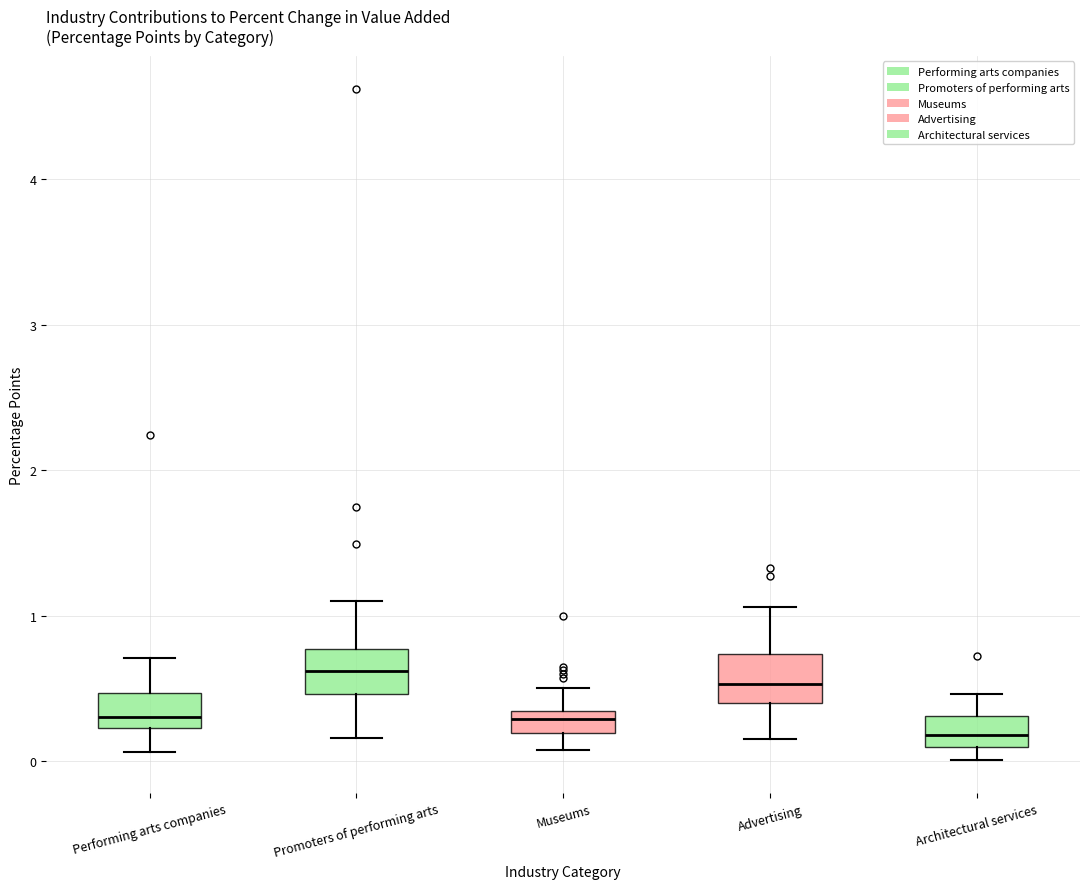

Where does the median line of the box for Architectural services sit on the y-axis? The values are not printed on the chart, so give them approximately, as read against the axis.

0.2